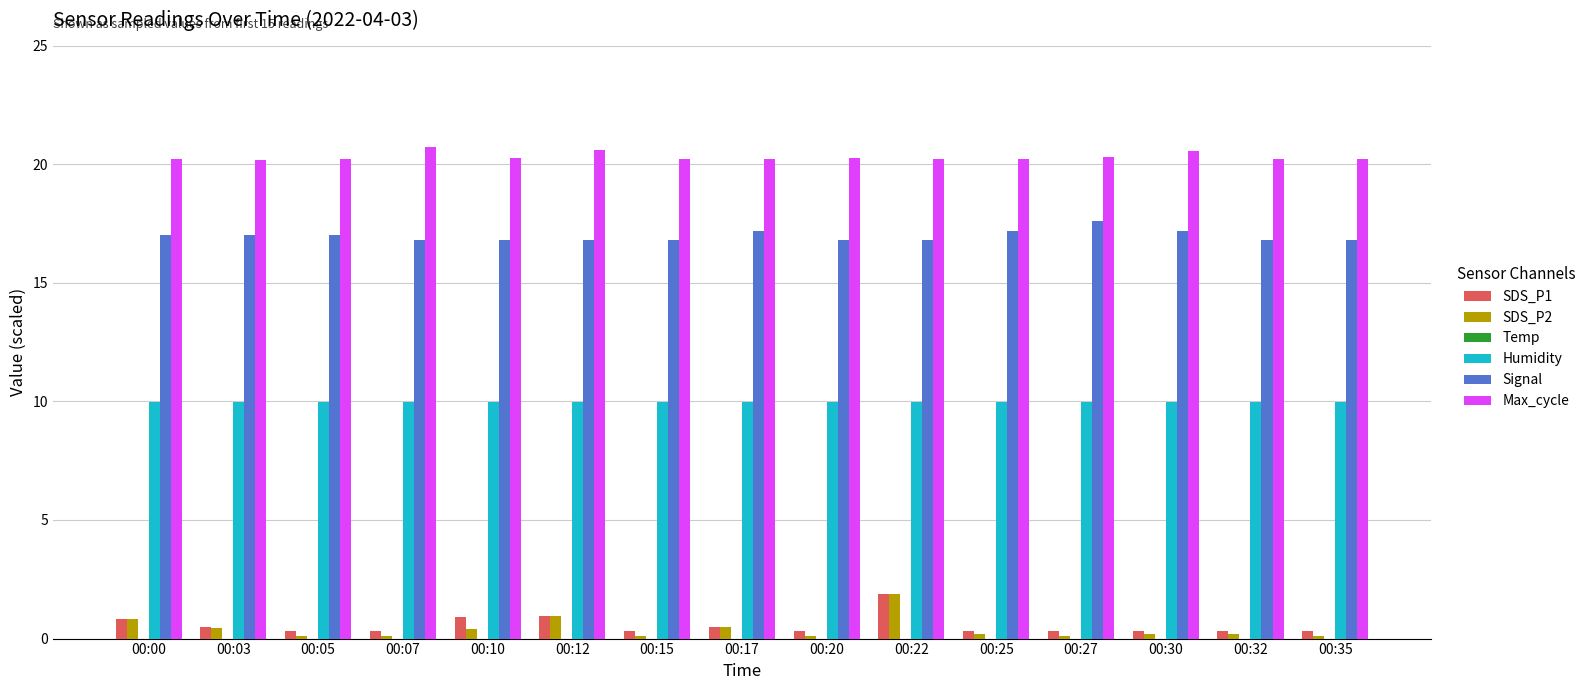

How many data points does each series have?

15